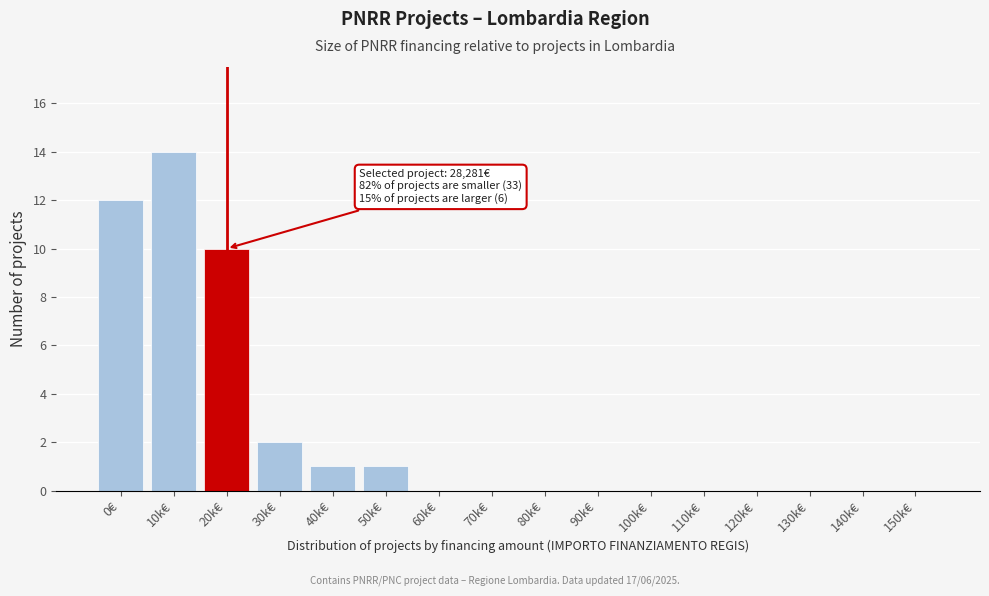

Reading left to right, extract all data points from this chart.

0€=12	10k€=14	20k€=10	30k€=2	40k€=1	50k€=1	60k€=0	70k€=0	80k€=0	90k€=0	100k€=0	110k€=0	120k€=0	130k€=0	140k€=0	150k€=0